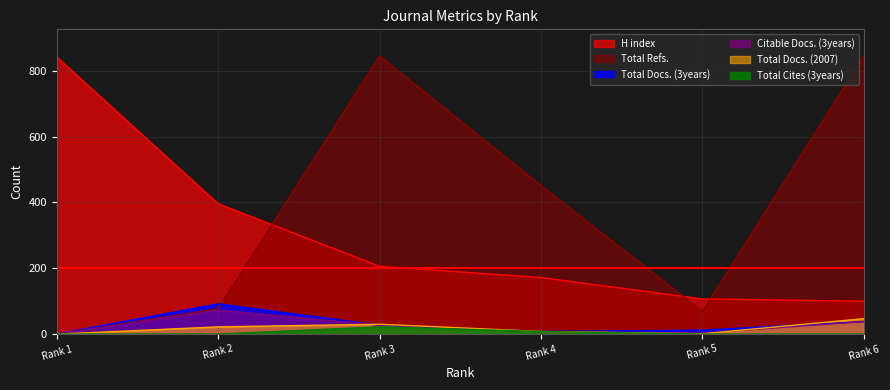

Which series changed the most between 2 and 4?

Total Refs.